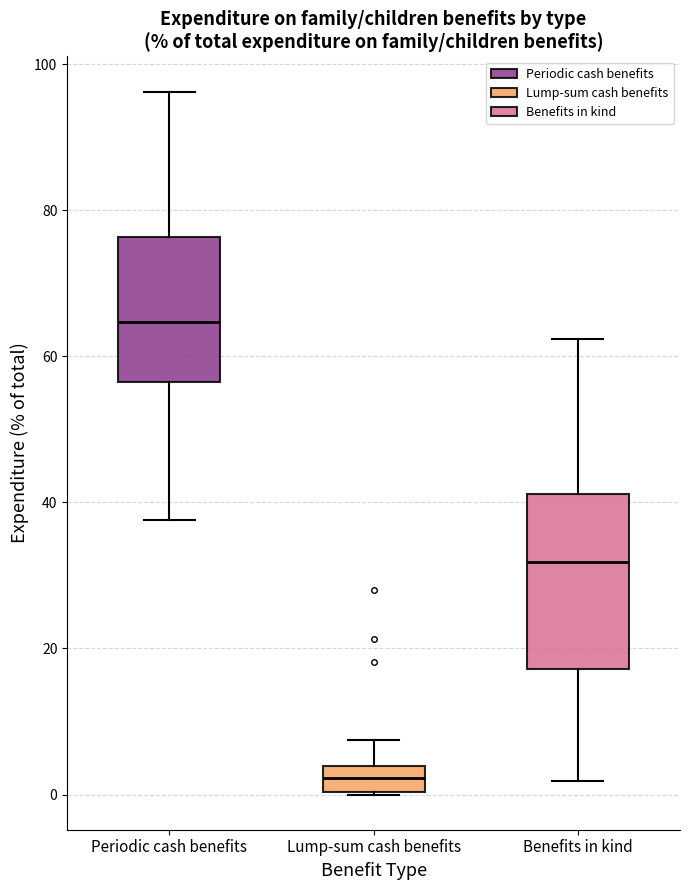

Reading left to right, read every box against the y-axis: the position of its median line, the range the box covers, and the ends of its whiskers. The values are not printed on the chart, so give them approximately, as read against the axis.

Periodic cash benefits: median 64, box 56 to 76, whiskers 38 to 96
Lump-sum cash benefits: median 2, box 0 to 4, whiskers 0 to 8
Benefits in kind: median 32, box 18 to 42, whiskers 2 to 62